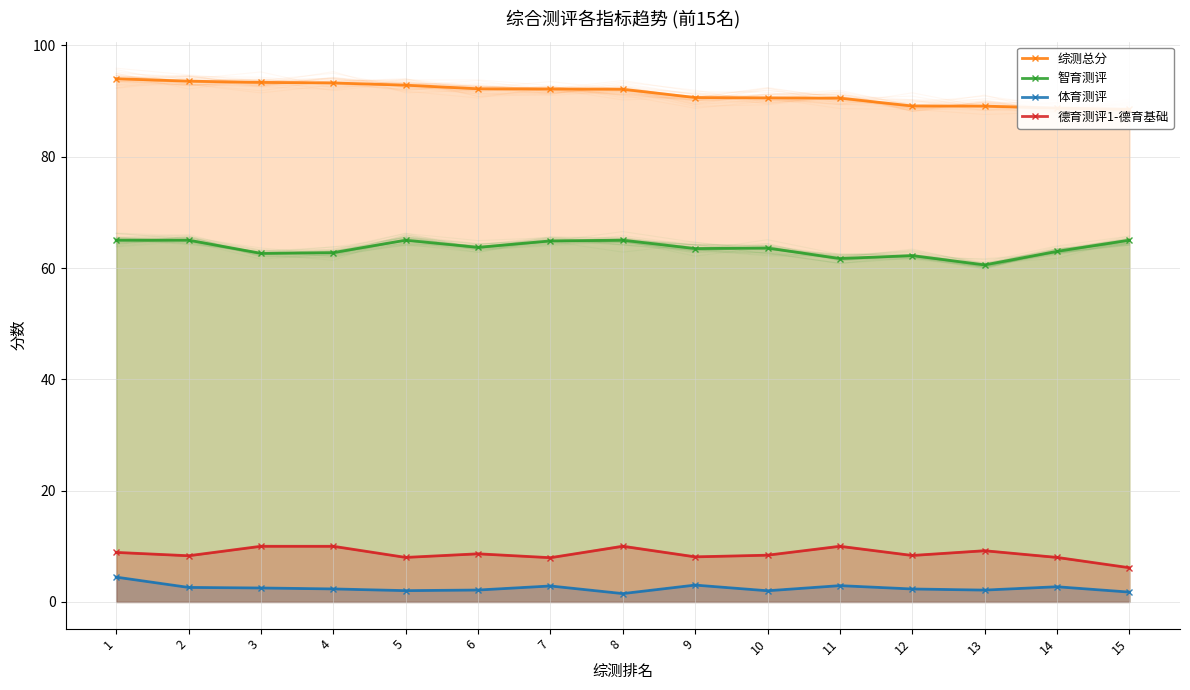

The 体育测评 series shows 1.8 at 7. True or false?

False